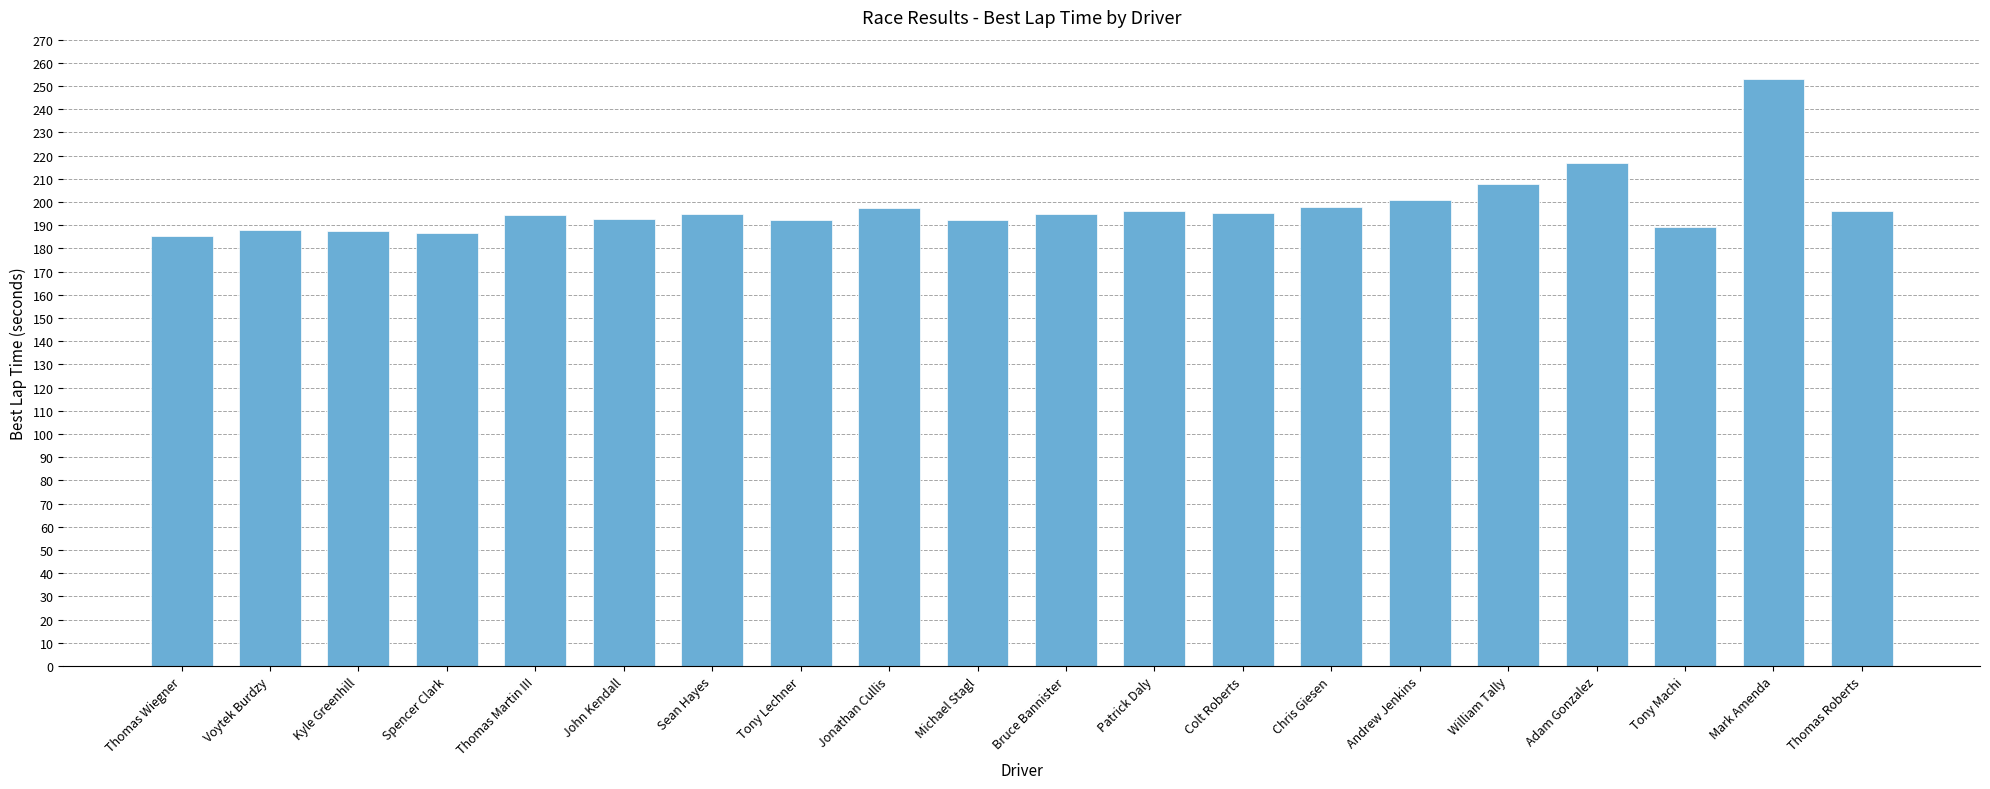

What is the average value?

198.0